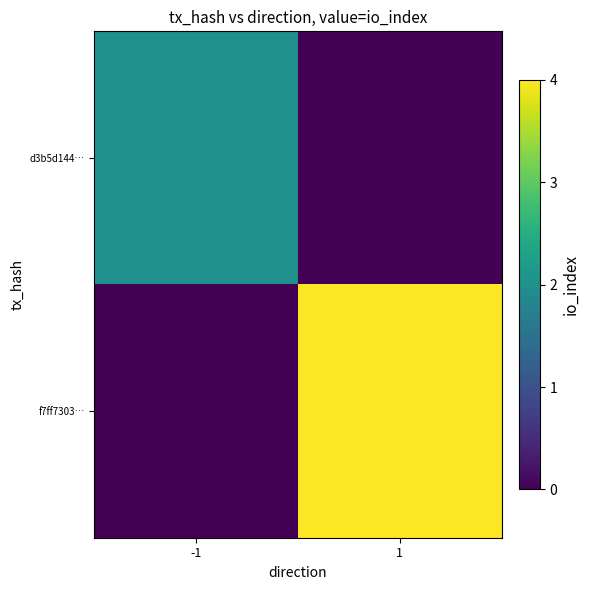

List the series in order of their peak value, highest first.

f7ff7303…, d3b5d144…